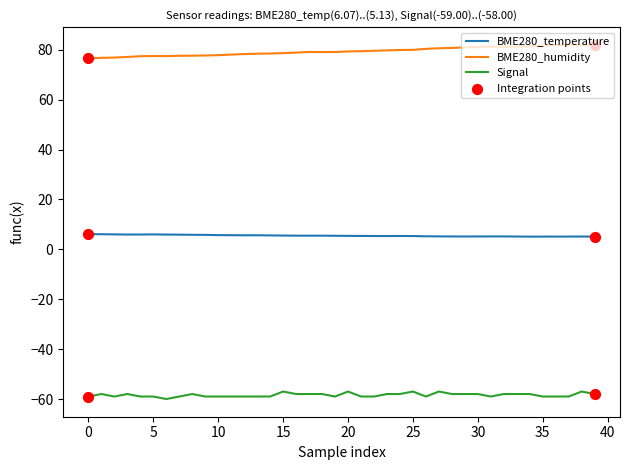

Which series has the largest total across all categories?

BME280_humidity